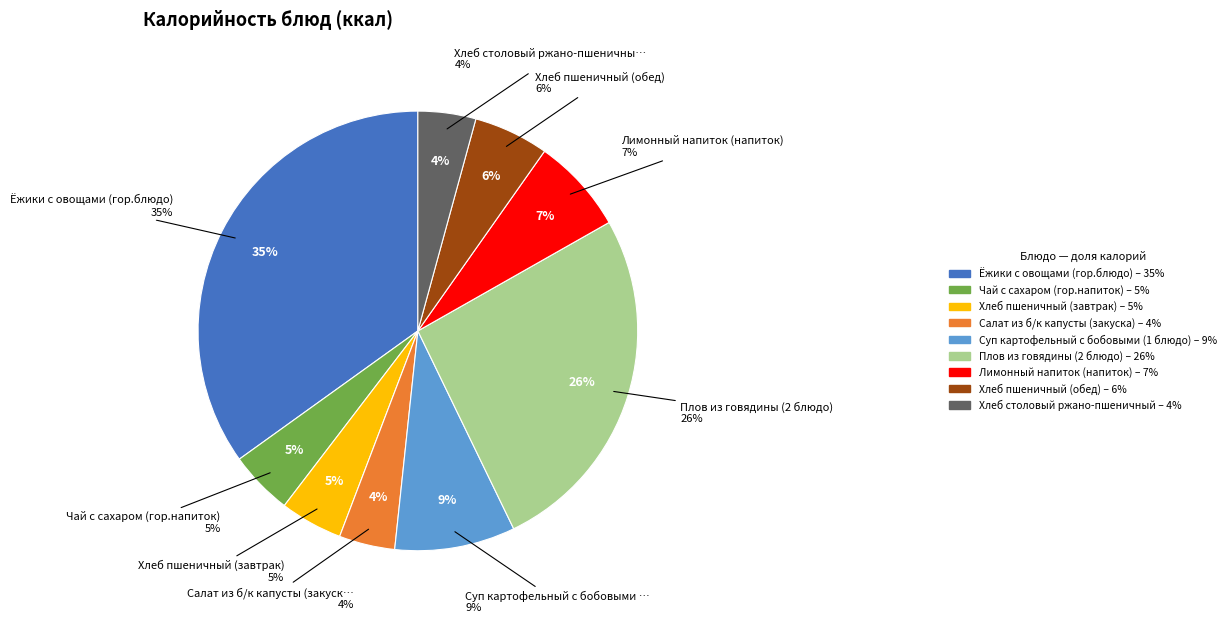

To the nearest percent, what portion does Хлеб пшеничный (обед) represent?

6%